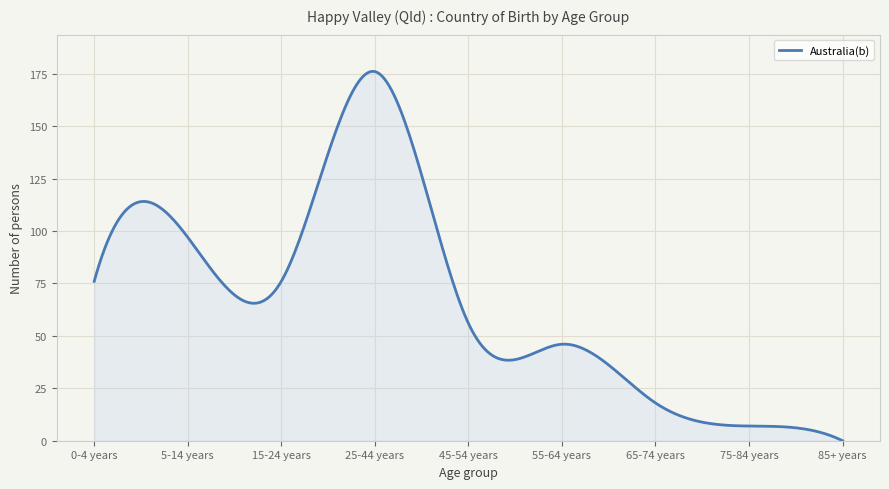

What is the maximum value shown in the chart?

176.1